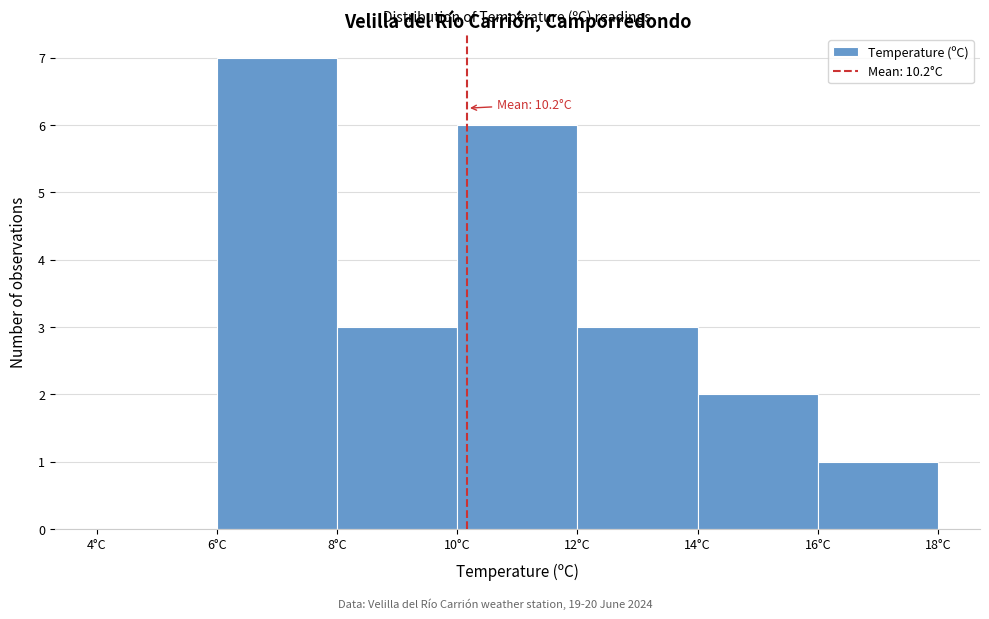

Which range on the x-axis has the tallest bar?

6 to 8